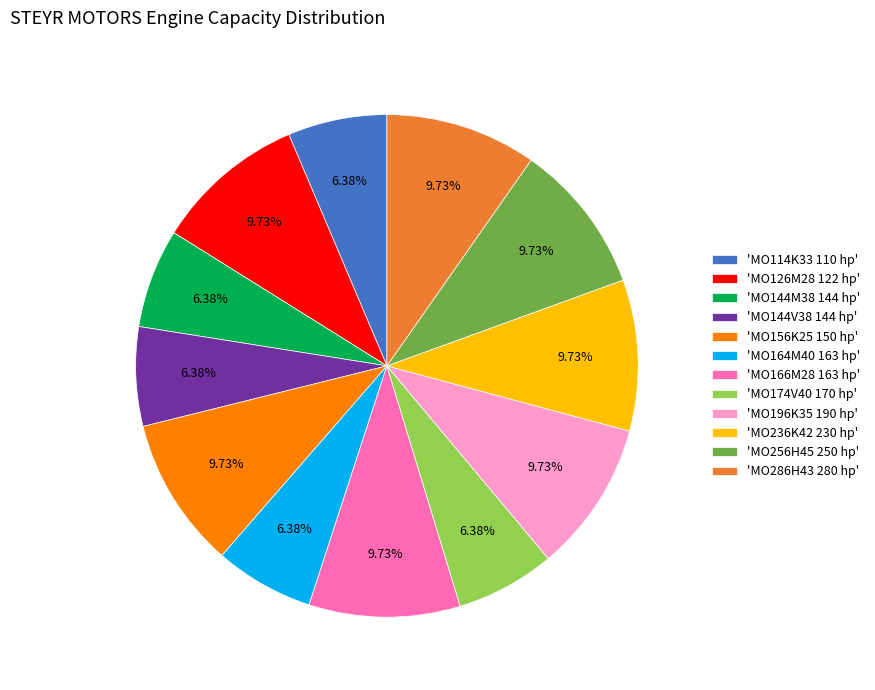

Is there any slice that represents more than half of the pie?

No